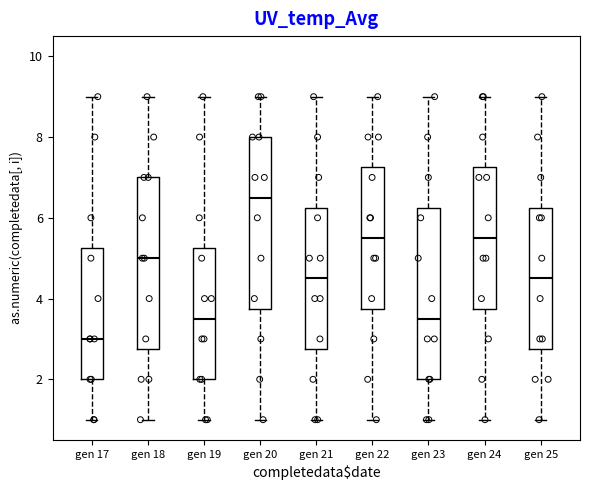

Where is the upper edge of the box for gen 25 on the y-axis? The values are not printed on the chart, so give them approximately, as read against the axis.

6.2